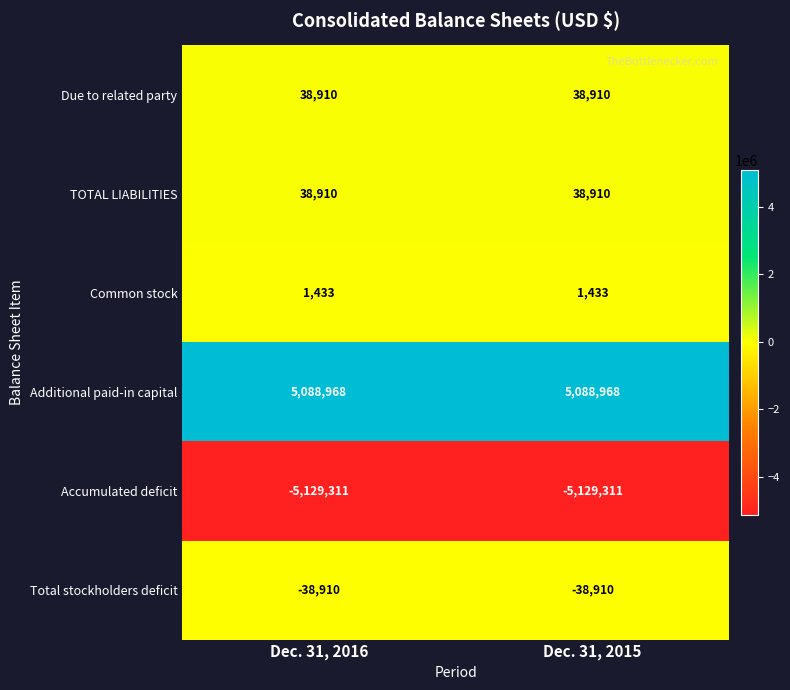

What is the difference between the highest and lowest values at Dec. 31, 2015?

10218279